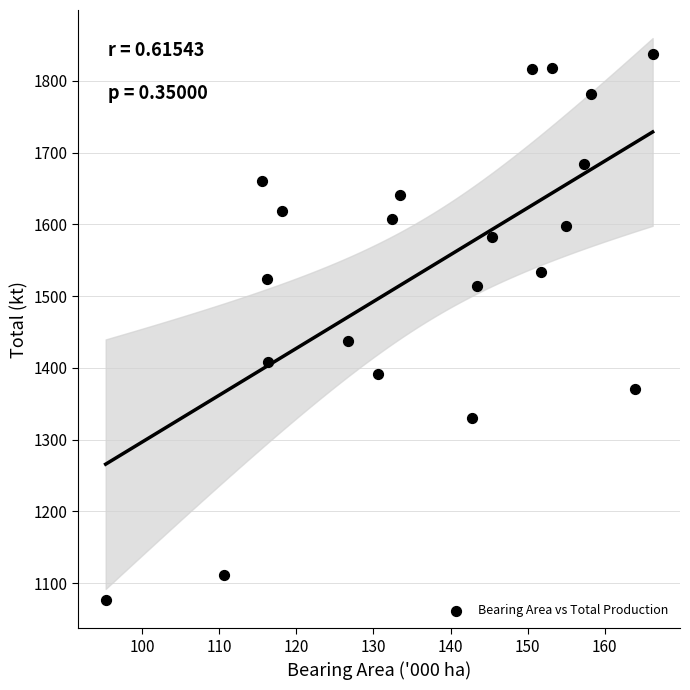

What is the range of Y values (max minus min)?

760.8